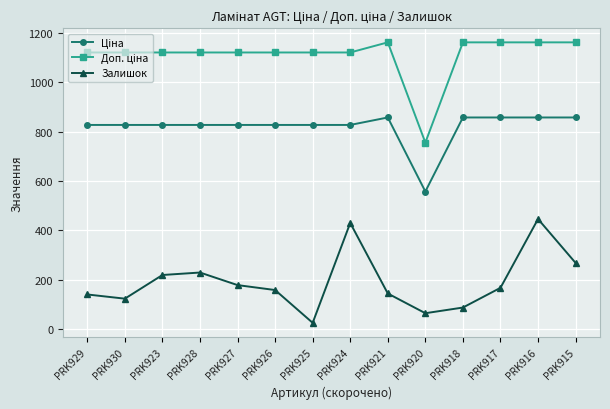

What is the spread (max minus min) of values at PRK923?

902.5